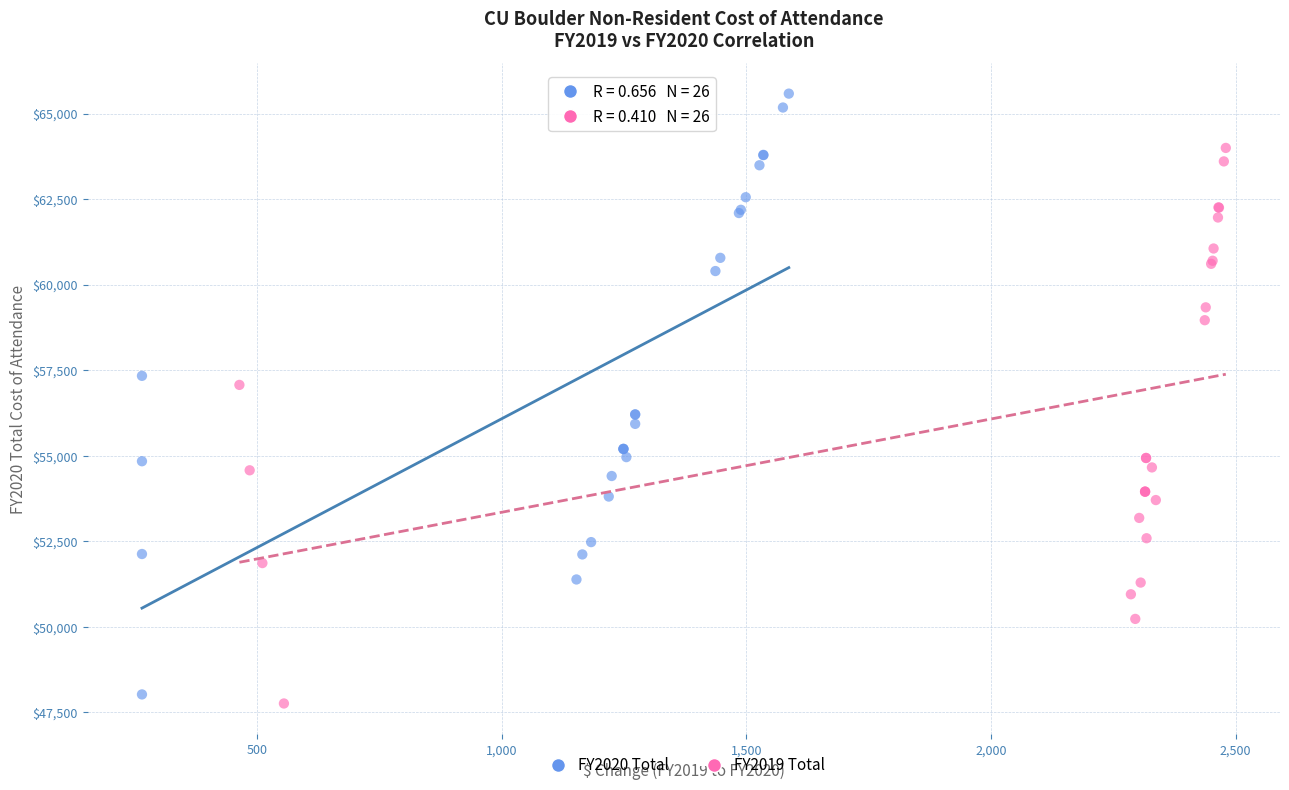

Which series contains the highest Y value?

FY2020 Total